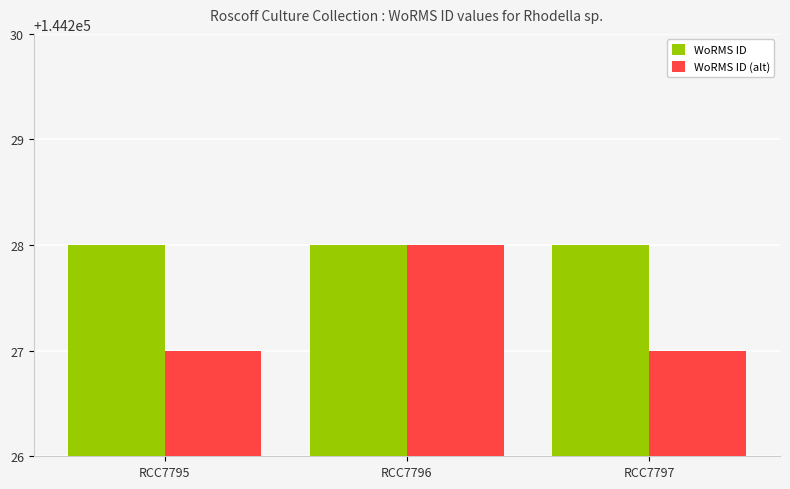

What is the maximum value shown in the chart?

144228